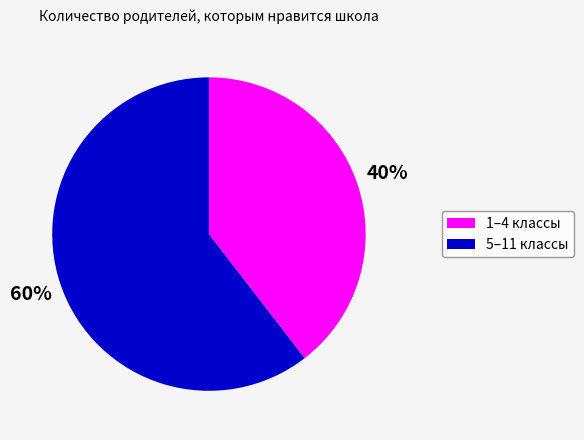

Is there a majority slice in this chart?

Yes